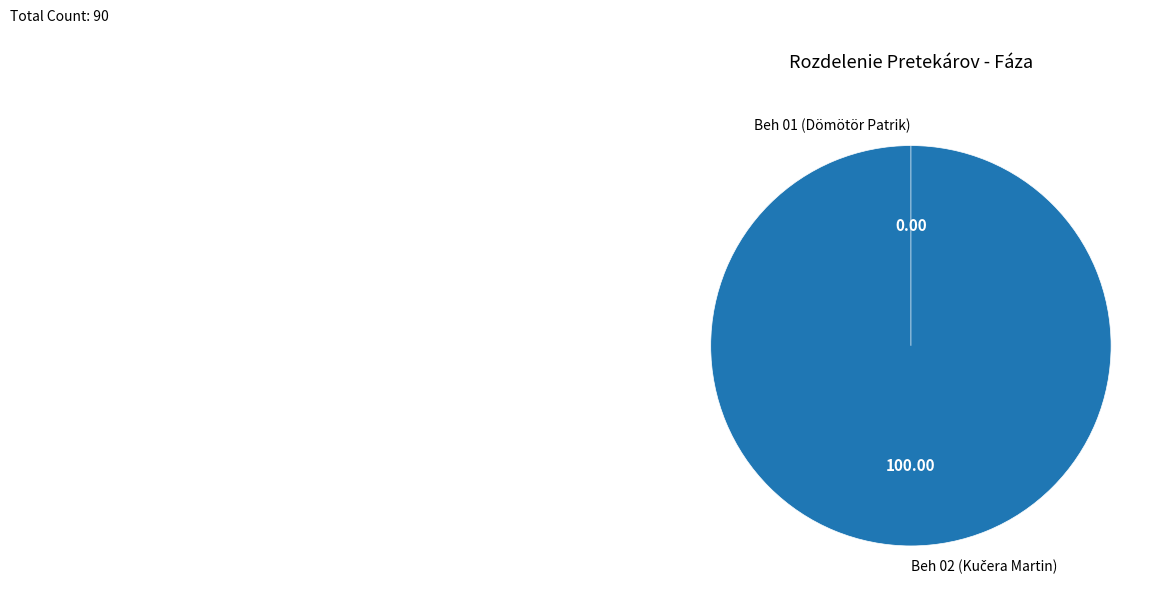

Which category accounts for the majority?

Beh 02 (Kučera Martin)